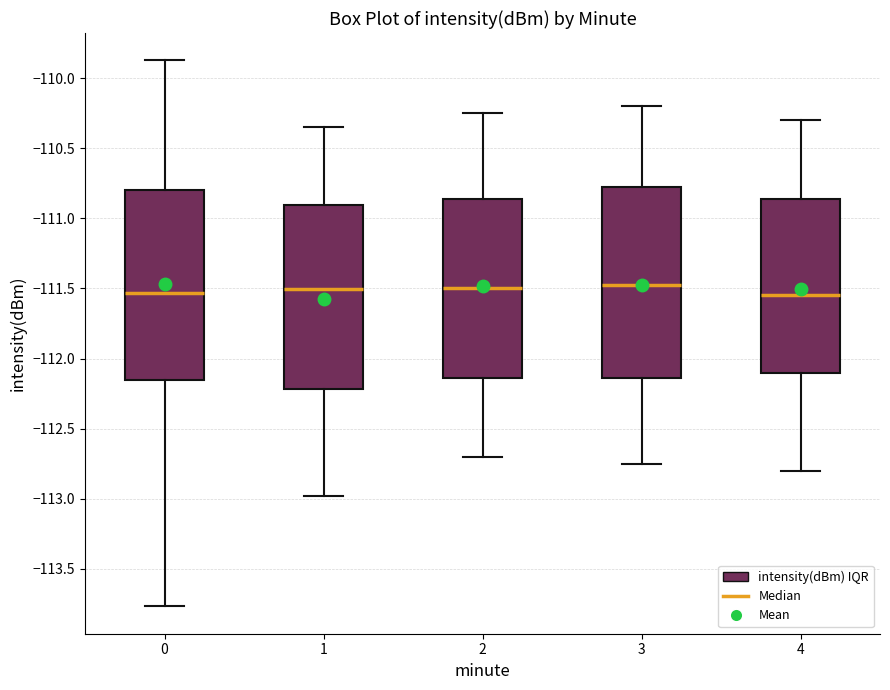

Reading left to right, transcribe this box plot: for each box, give where its median line is, the range the box spans, and where its two whiskers end, as read against the y-axis. The values are not printed on the chart, so give them approximately, as read against the axis.

0: median -111.55, box -112.15 to -110.80, whiskers -113.75 to -109.85
1: median -111.50, box -112.20 to -110.90, whiskers -113.00 to -110.35
2: median -111.50, box -112.15 to -110.85, whiskers -112.70 to -110.25
3: median -111.45, box -112.15 to -110.75, whiskers -112.75 to -110.20
4: median -111.55, box -112.10 to -110.85, whiskers -112.80 to -110.30